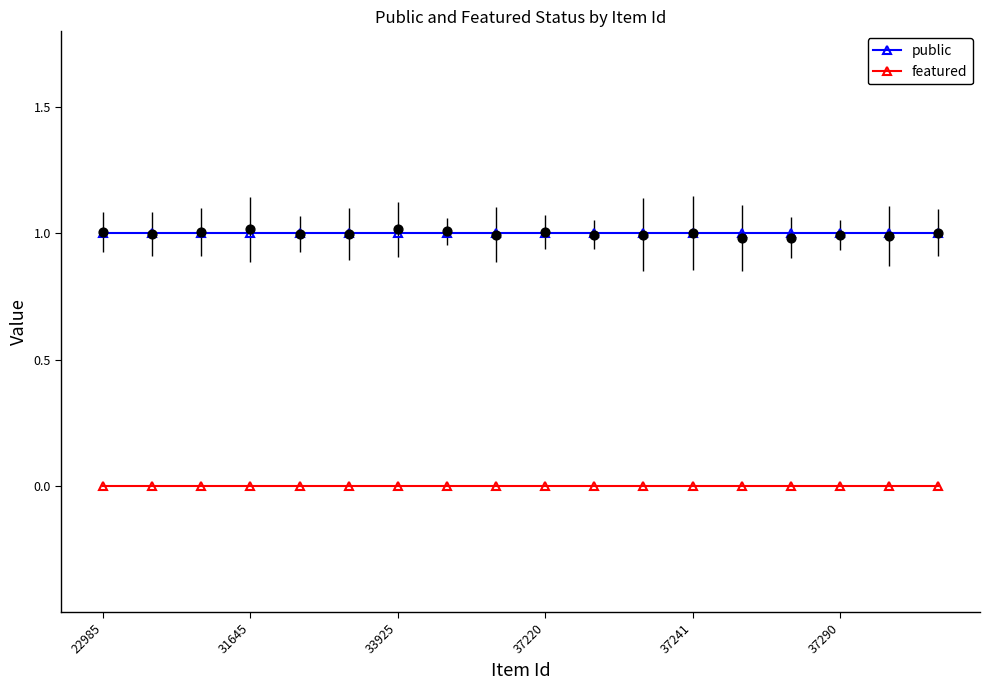

Is the value of featured at 11 greater than the value of public at 8?

No